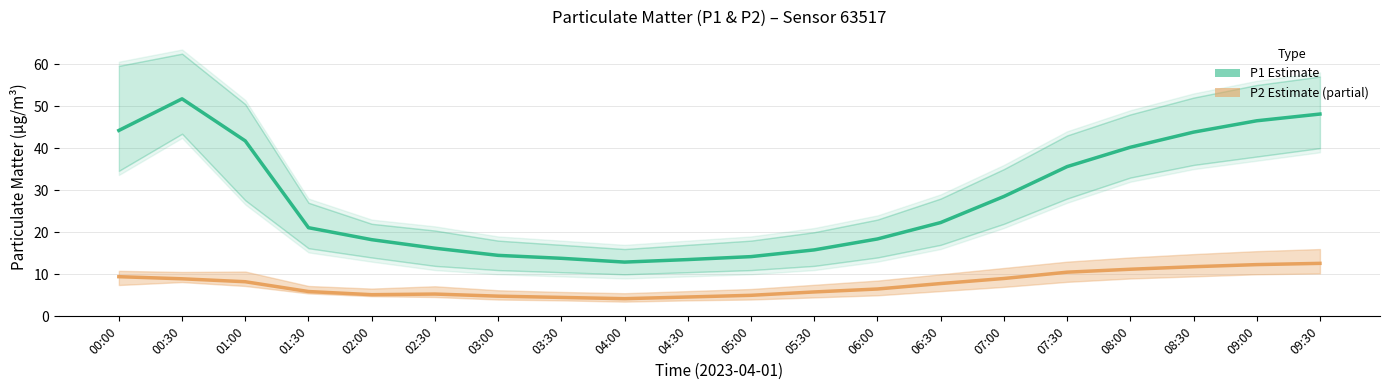

Which series has the widest spread of values?

P1 Estimate